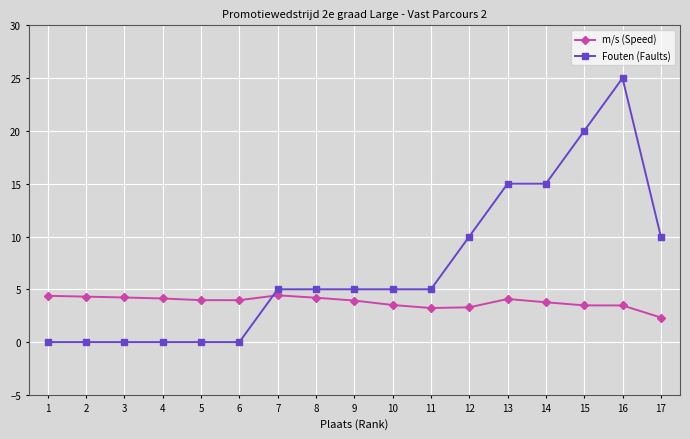

What is the value of the Fouten (Faults) point at the 10th from the left?

5.0